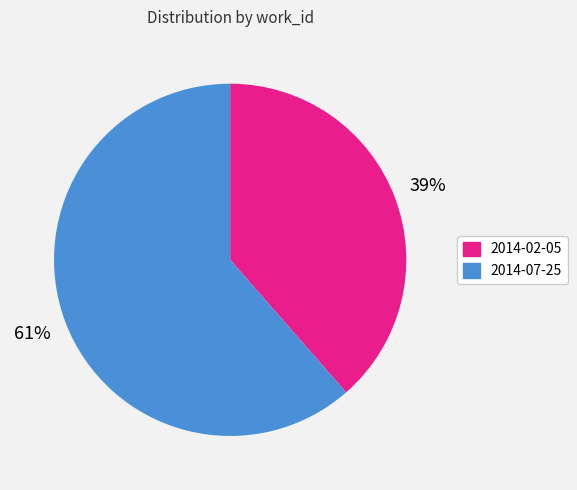

Count the number of slices in the pie.

2